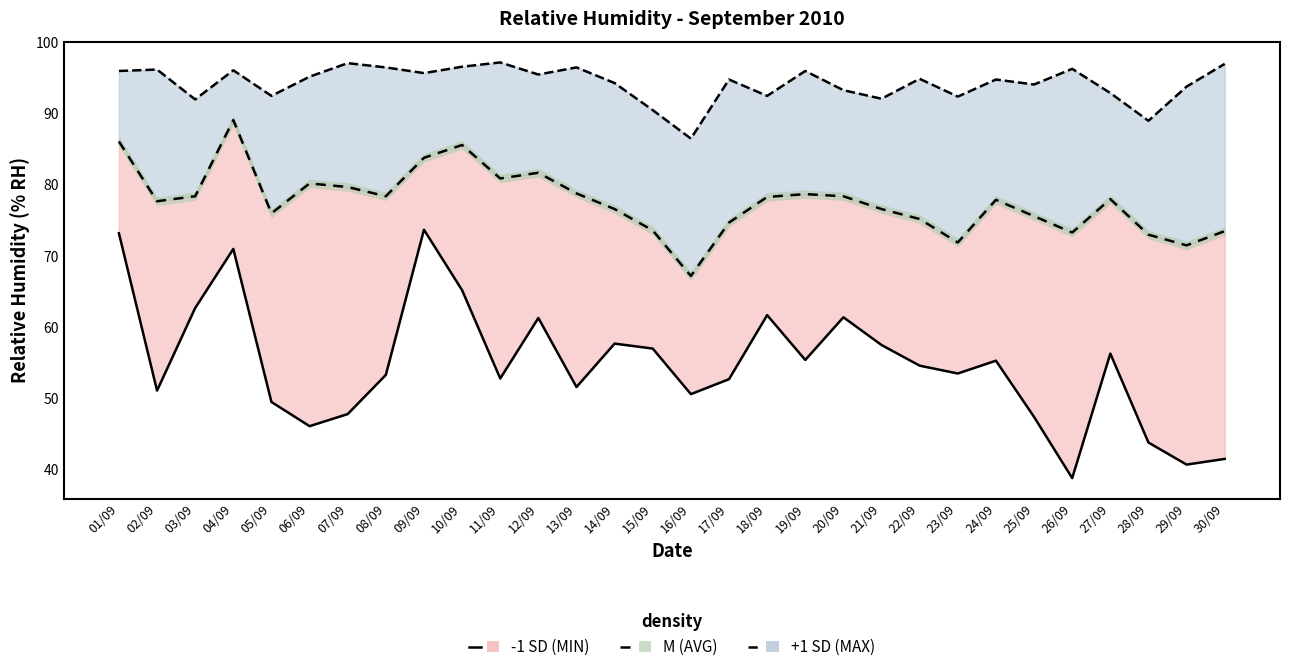

What is the difference between the AVG line values at 03/09 and 06/09?

1.8